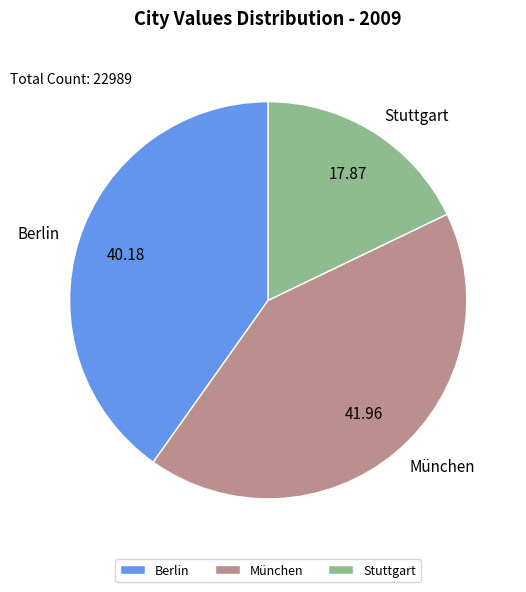

Rank the categories by value from highest to lowest.

München, Berlin, Stuttgart